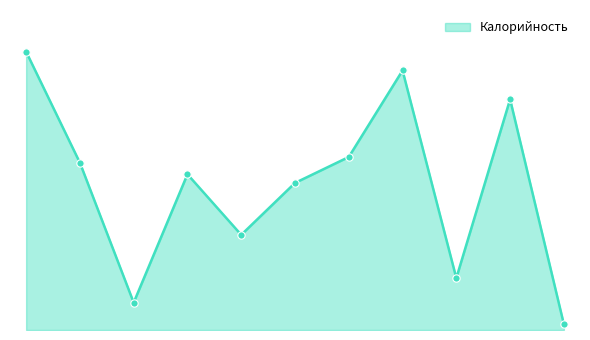

Does the chart have visible grid lines?

No